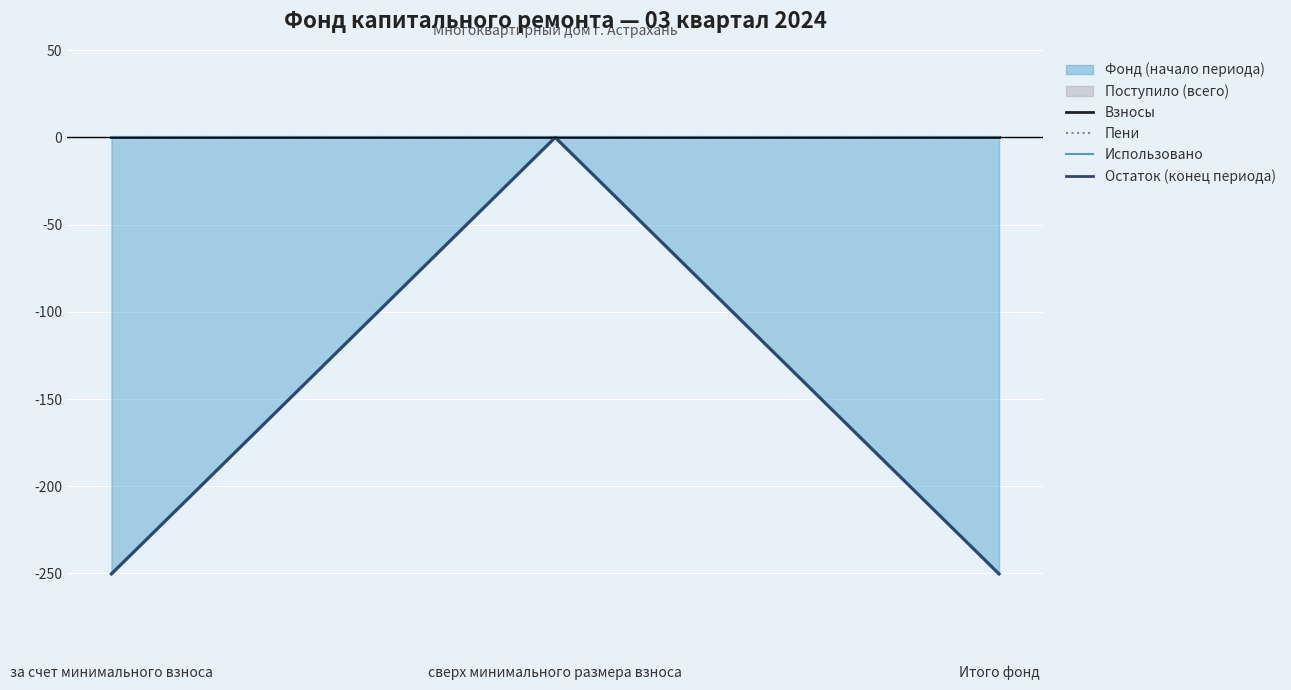

What is the smallest value displayed?

-250.2